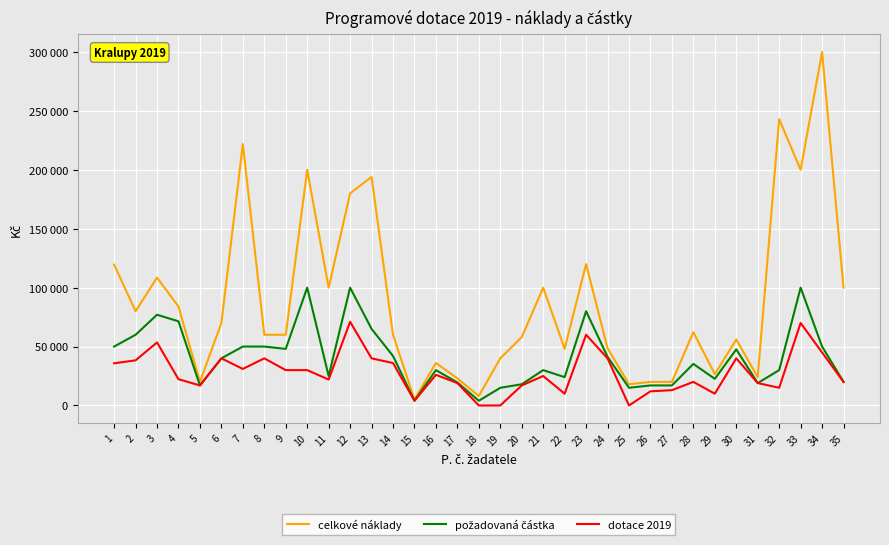

True or false: požadovaná částka and celkové náklady cross at least once.

False